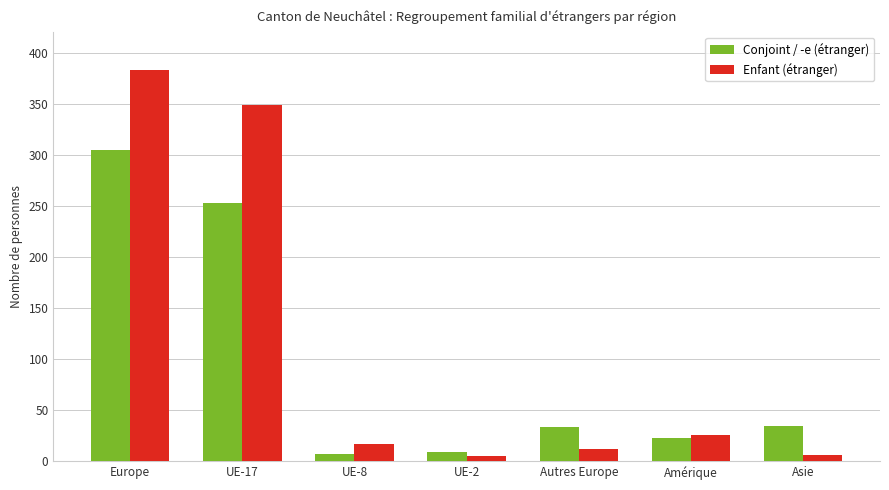

Is the value of Enfant (étranger) at Autres Europe greater than the value of Conjoint / -e (étranger) at Autres Europe?

No